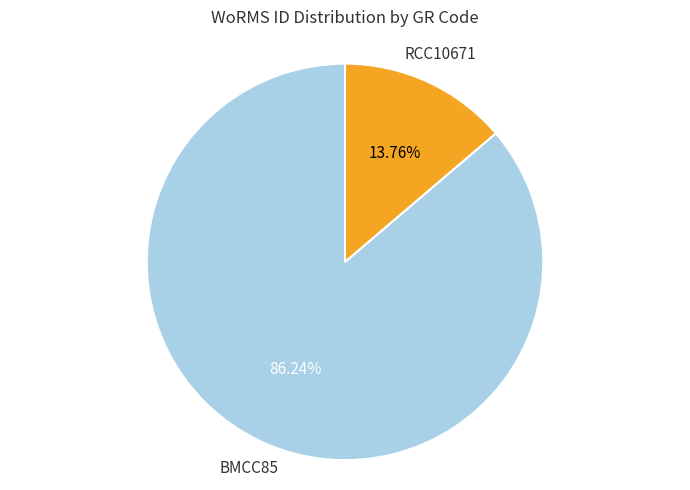

Is there any slice that represents more than half of the pie?

Yes